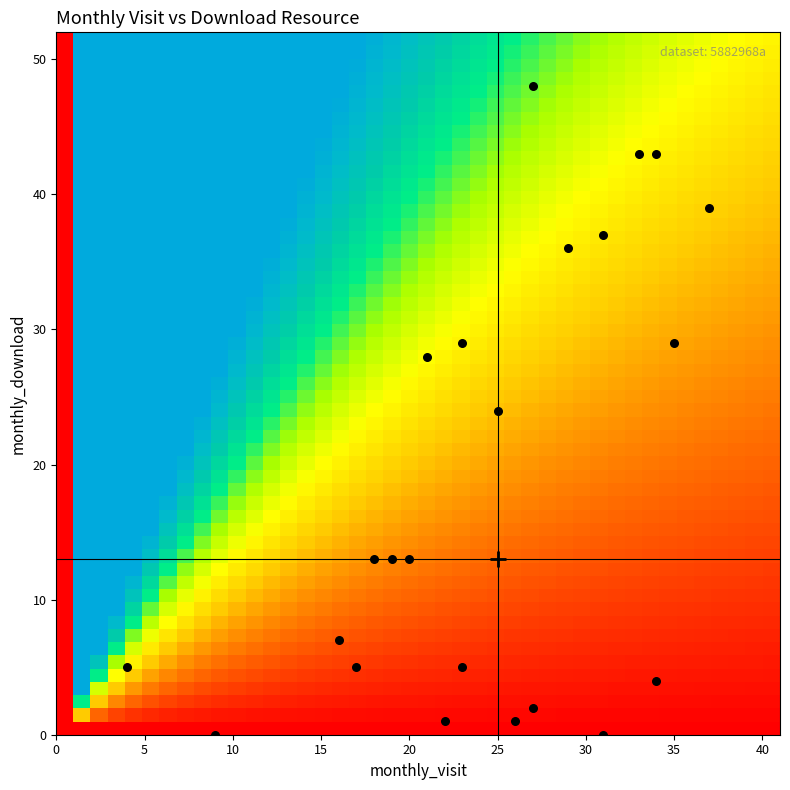

Reading left to right, extract all data points from this chart.

monthly_visit: monthly_visit=17	monthly_download=9	2=27	3=34	4=22	5=31	6=26	7=23	8=16	9=20	10=18	11=19	12=25	13=37	14=35	15=23	16=21	17=29	18=33	19=27	20=34	21=31	22=4
monthly_download: monthly_visit=5	monthly_download=0	2=2	3=4	4=1	5=0	6=1	7=5	8=7	9=13	10=13	11=13	12=24	13=39	14=29	15=29	16=28	17=36	18=43	19=48	20=43	21=37	22=5